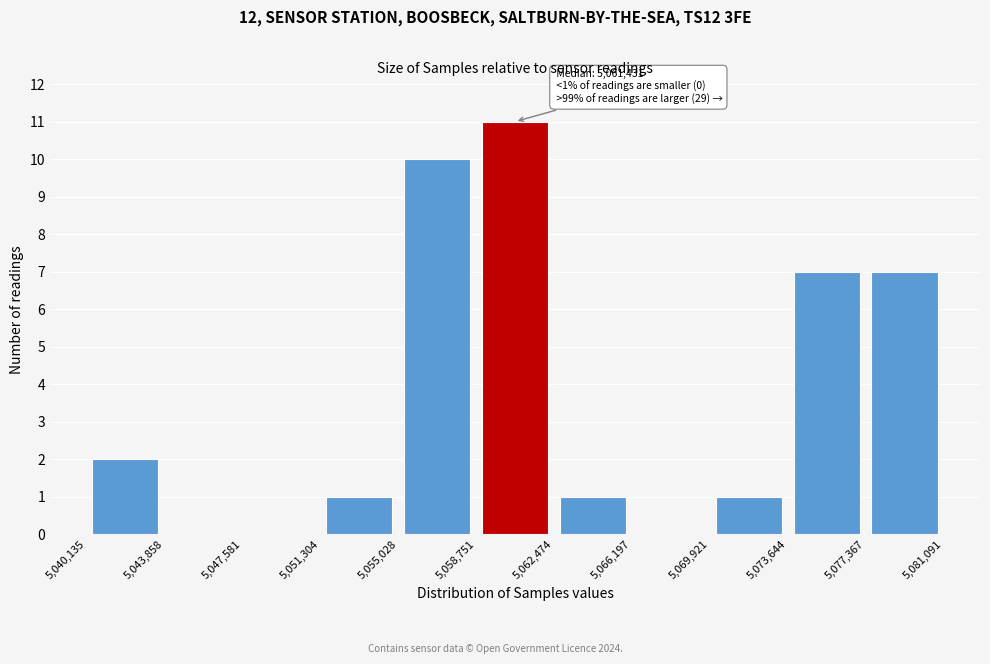

Which range on the x-axis has the tallest bar?

5,058,751 to 5,062,474